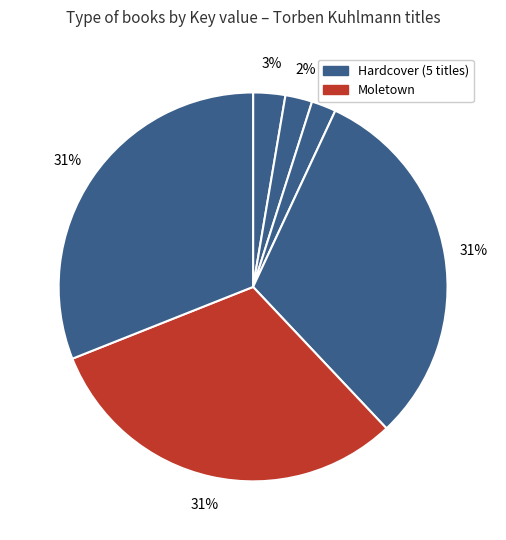

How many slices are in this pie chart?

6